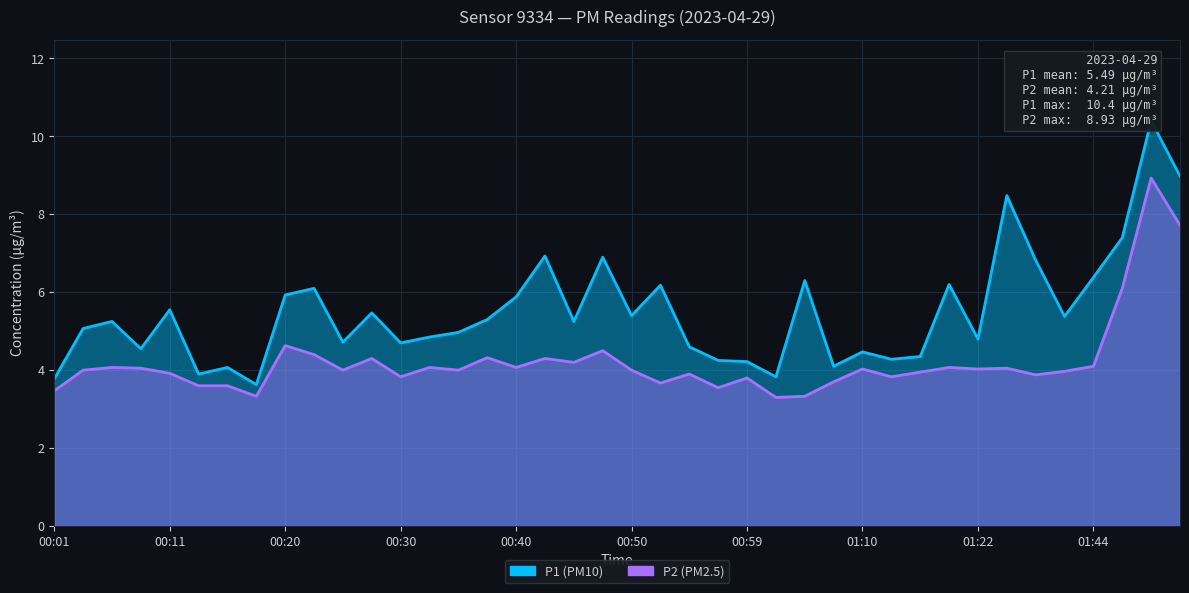

Reading left to right, extract all data points from this chart.

P1: 3.8	5.1	5.2	4.5	5.5	3.9	4.1	3.6	5.9	6.1	4.7	5.5	4.7	4.8	5.0	5.3	5.9	6.9	5.2	6.9	5.4	6.2	4.6	4.2	4.2	3.8	6.3	4.1	4.5	4.3	4.3	6.2	4.8	8.5	6.8	5.4	6.4	7.4	10.4	9.0
P2: 3.5	4.0	4.1	4.0	3.9	3.6	3.6	3.3	4.6	4.4	4.0	4.3	3.8	4.1	4.0	4.3	4.1	4.3	4.2	4.5	4.0	3.7	3.9	3.5	3.8	3.3	3.3	3.7	4.0	3.8	4.0	4.1	4.0	4.0	3.9	4.0	4.1	6.1	8.9	7.7